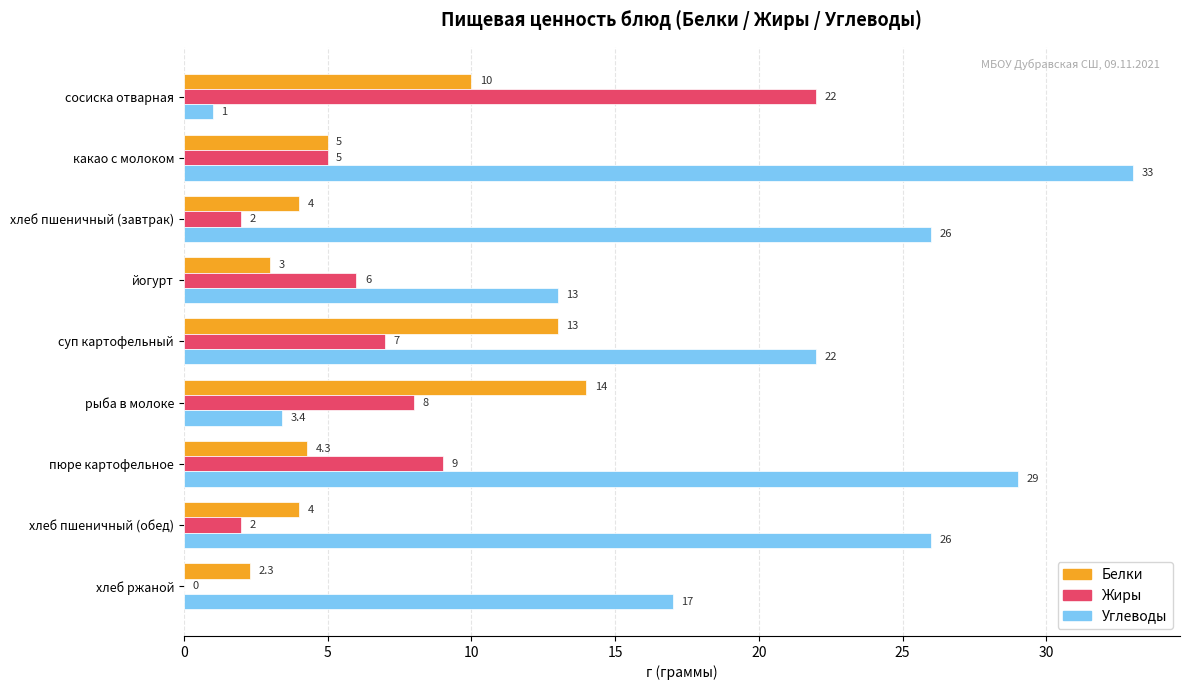

What is the sum of all Жиры values?

61.0